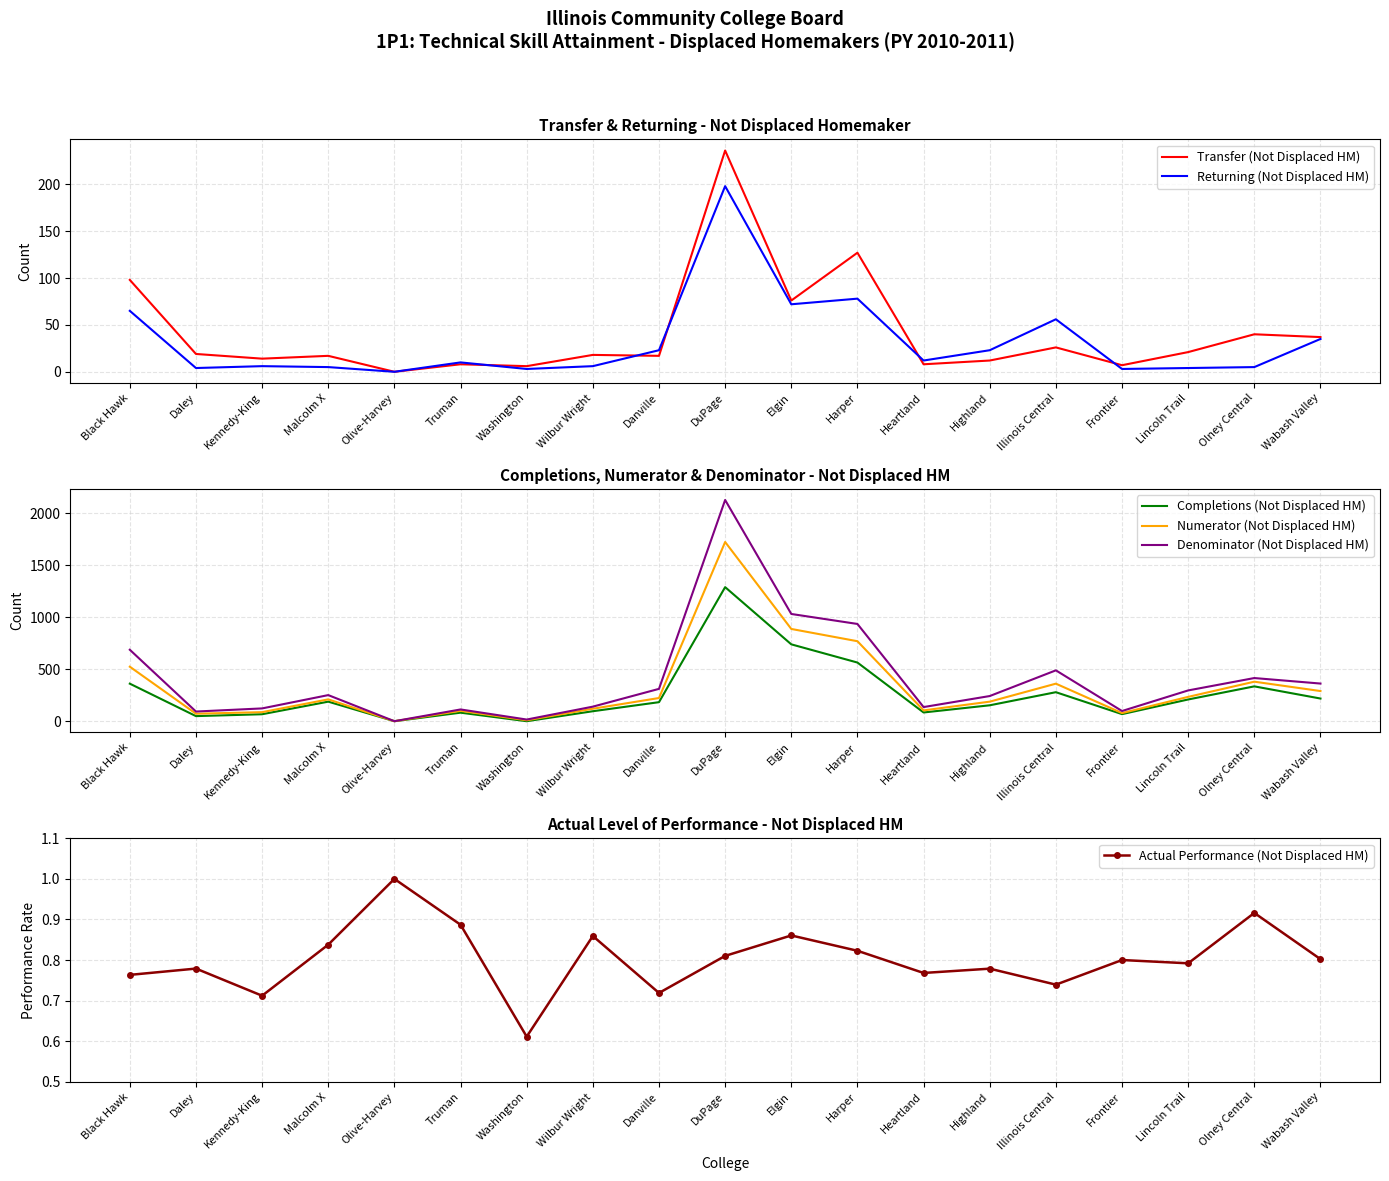

At which label does Numerator (Not Displaced HM) first exceed 212?

Black Hawk